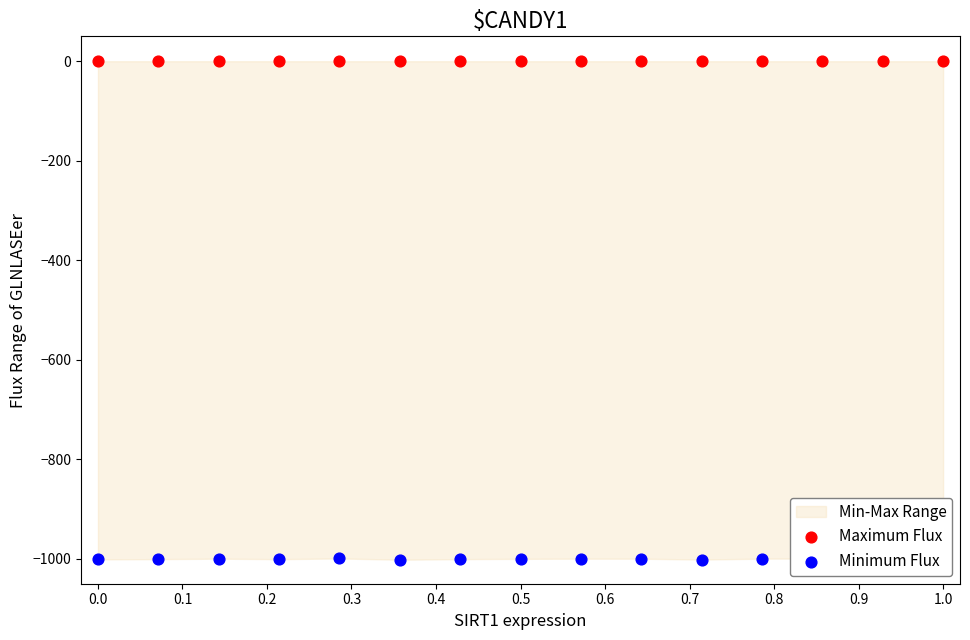

At how many categories does at least one series exceed -932?

15